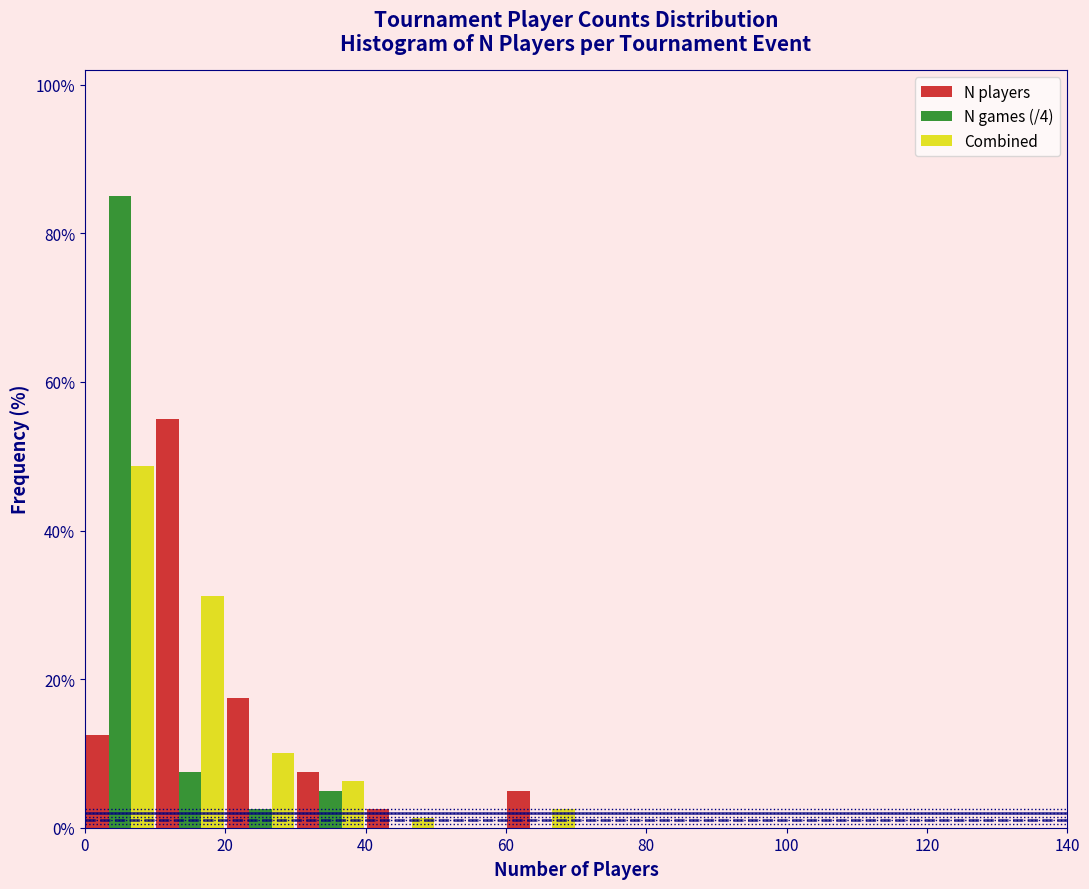

Reading left to right, list every range on the x-axis with the height of the bar of each series over it. The values are not printed on the chart, so give them approximately, as read against the axis.

0 to 10: N players=12	N games (/4)=86	Combined=48
10 to 20: N players=56	N games (/4)=8	Combined=32
20 to 30: N players=18	N games (/4)=2	Combined=10
30 to 40: N players=8	N games (/4)=6	Combined=6
40 to 50: N players=2	N games (/4)=0	Combined=under 2
50 to 60: N players=0	N games (/4)=0	Combined=0
60 to 70: N players=6	N games (/4)=0	Combined=2
70 to 80: N players=0	N games (/4)=0	Combined=0
80 to 90: N players=0	N games (/4)=0	Combined=0
90 to 100: N players=0	N games (/4)=0	Combined=0
100 to 110: N players=0	N games (/4)=0	Combined=0
110 to 120: N players=0	N games (/4)=0	Combined=0
120 to 130: N players=0	N games (/4)=0	Combined=0